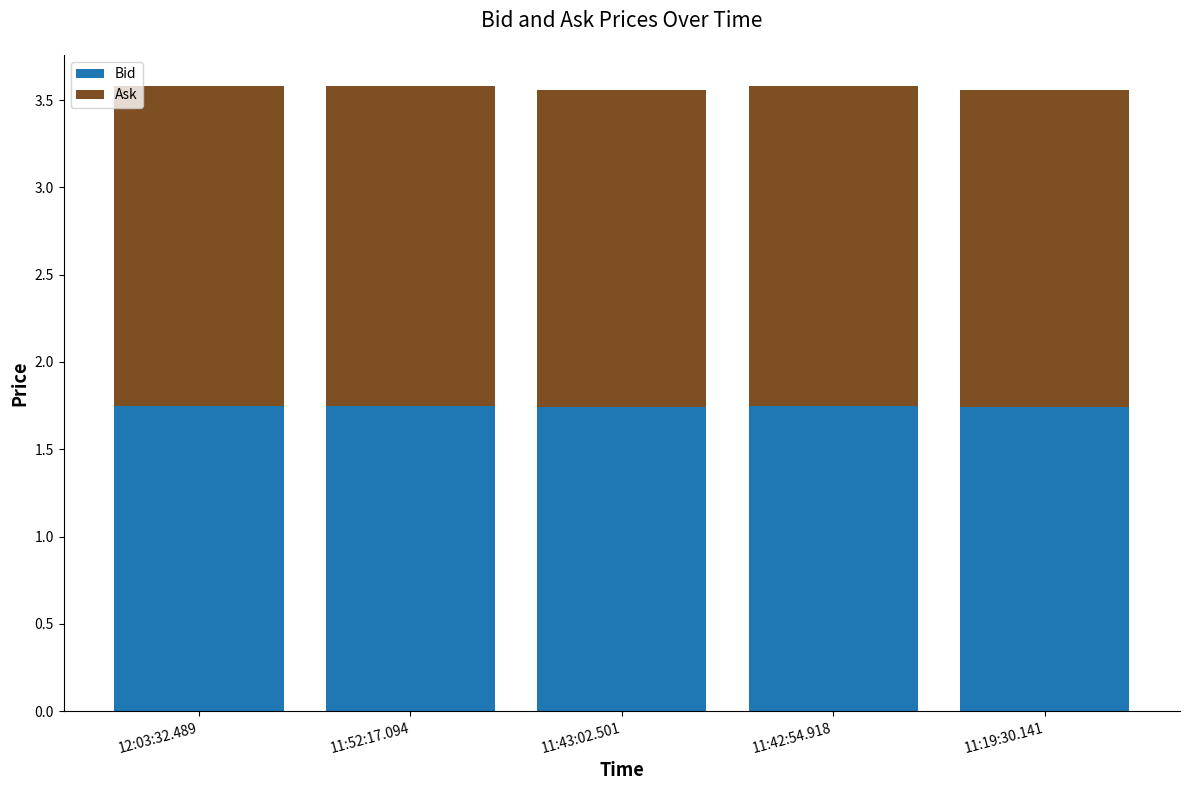

What is the sum of all Bid values?

8.7